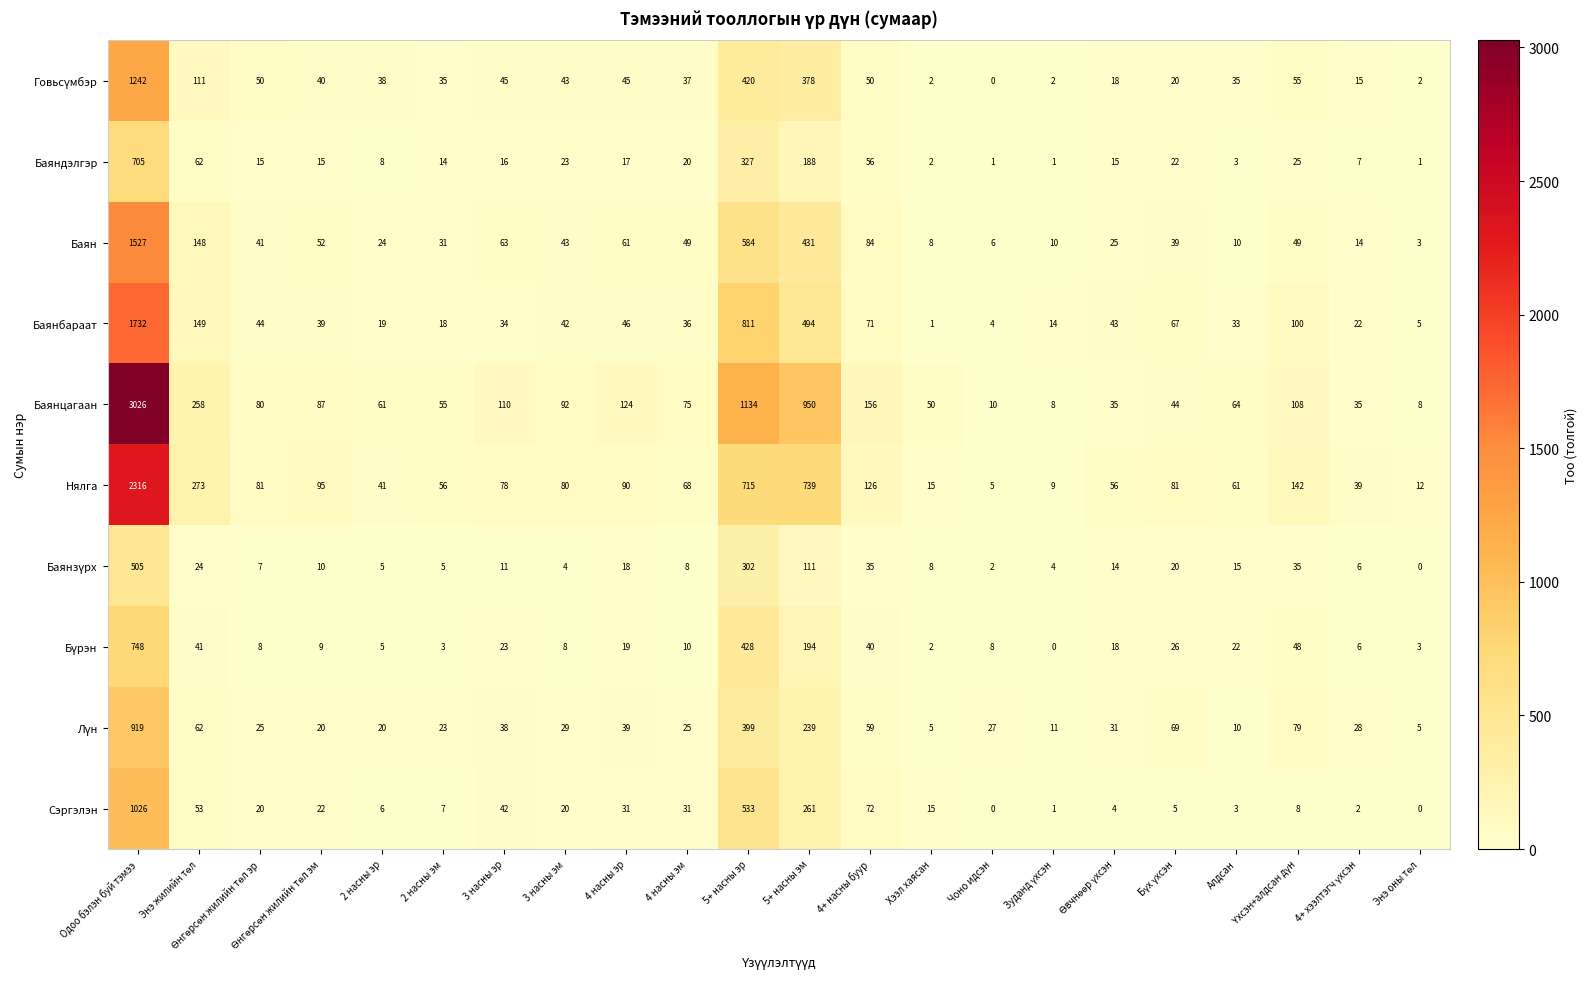

Count the number of data series in this chart.

10